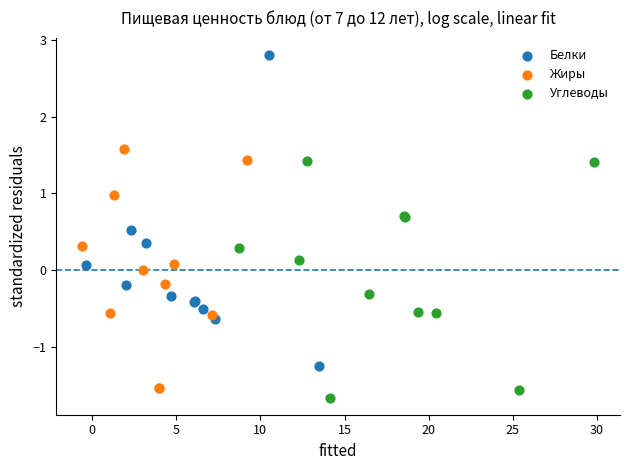

Which series contains the highest Y value?

Белки